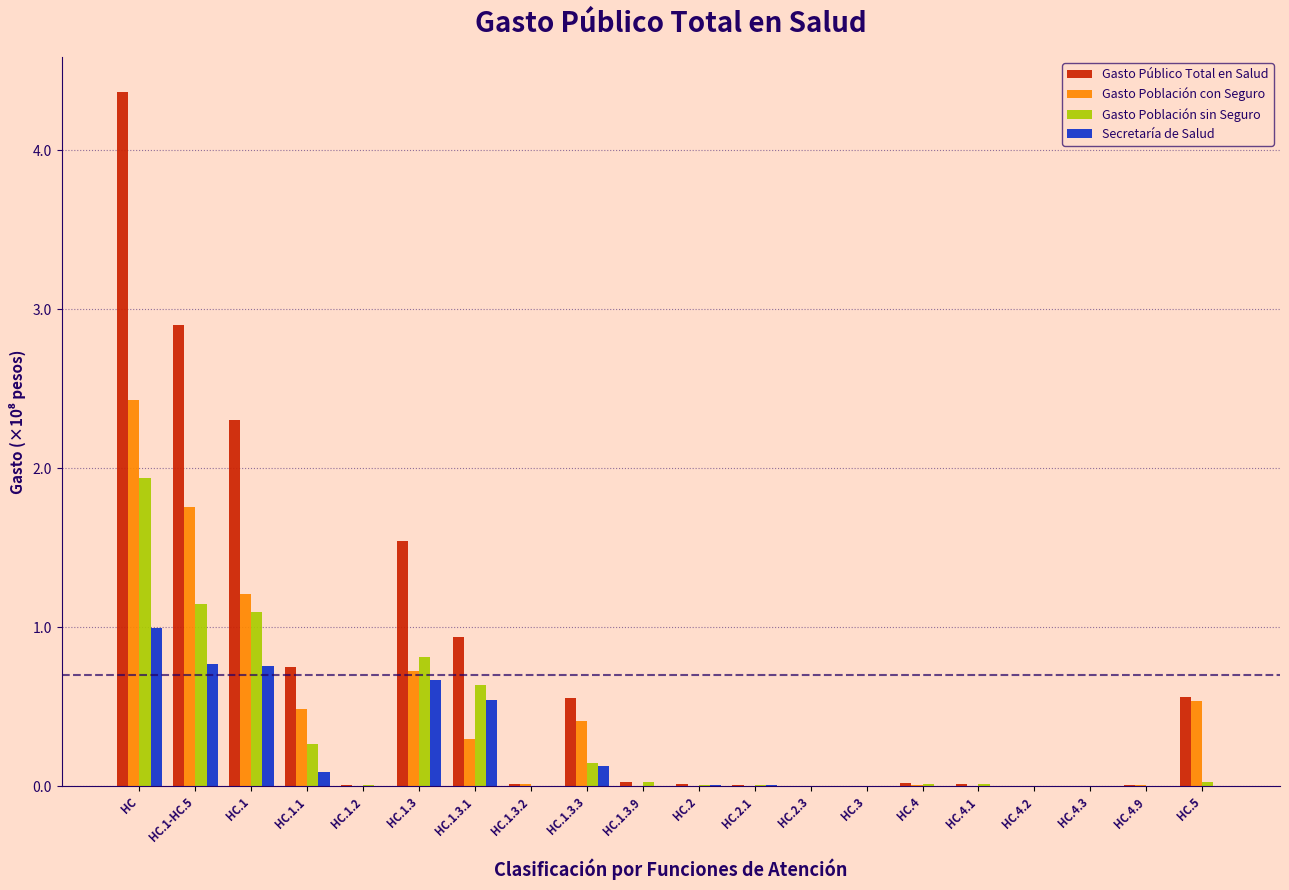

At which category does the chart reach its peak across all series?

HC